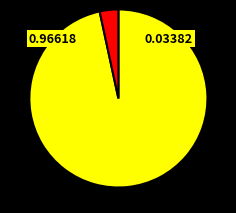

Is there a majority slice in this chart?

Yes